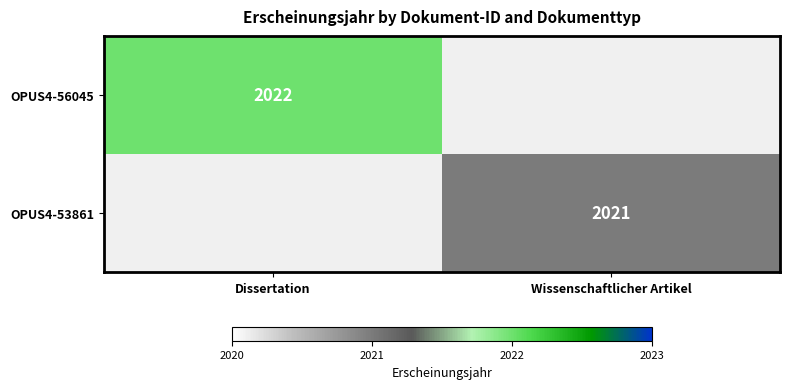

True or false: OPUS4-56045 has a value of 588 at Dissertation.

False